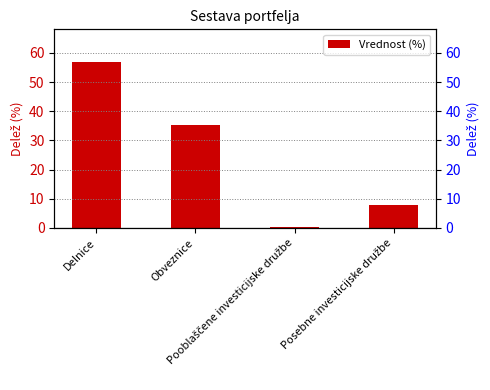

What is the sum of the values at Obveznice and Delnice?

92.1